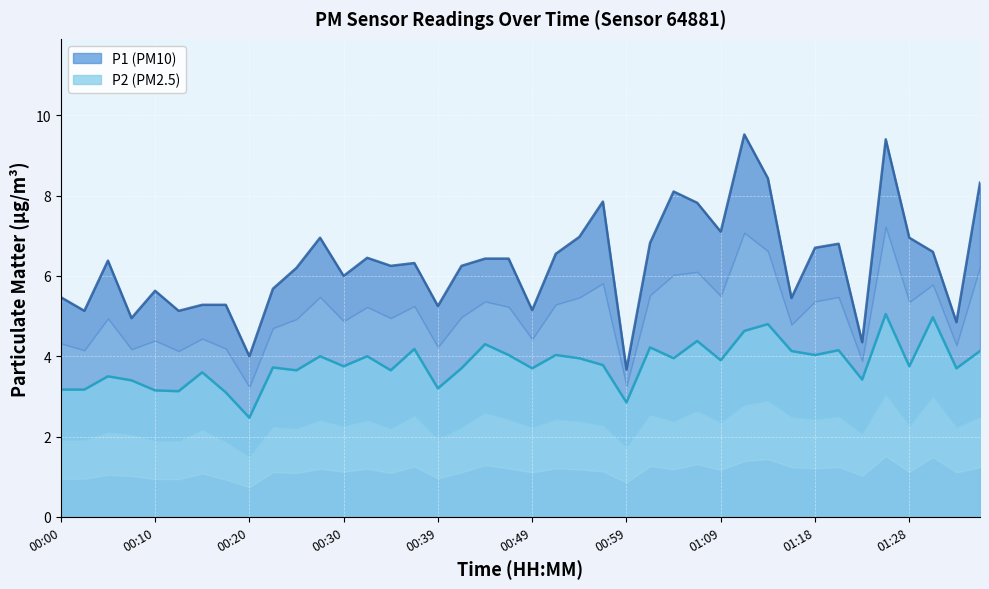

At which category does the chart reach its peak across all series?

01:11